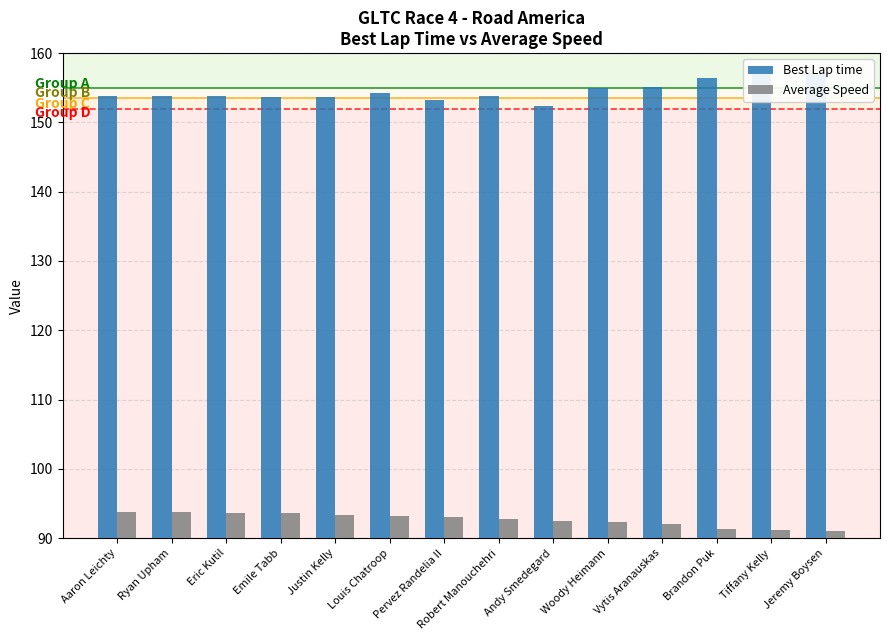

How many groups of bars are there?

14